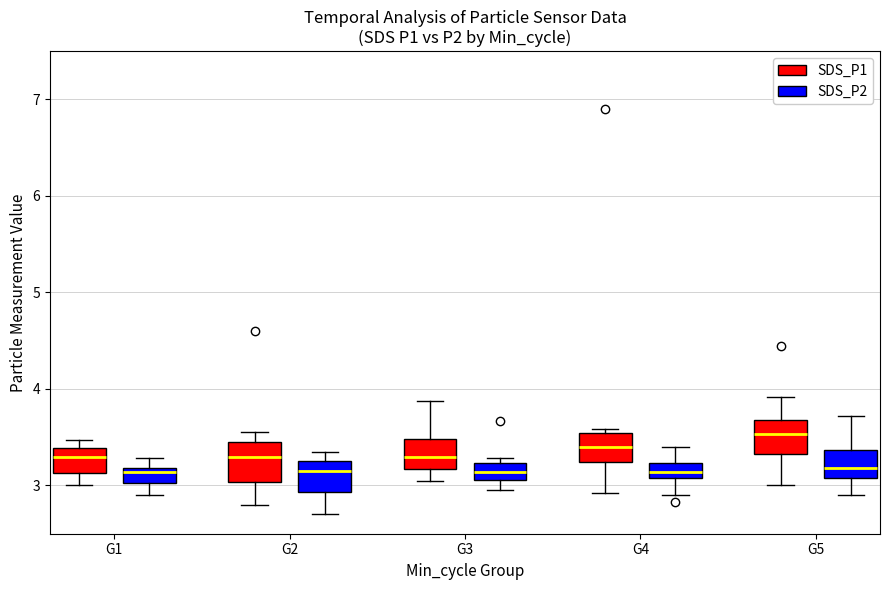

Where is the lower edge of the box for G1 (SDS_P2) on the y-axis? The values are not printed on the chart, so give them approximately, as read against the axis.

3.0